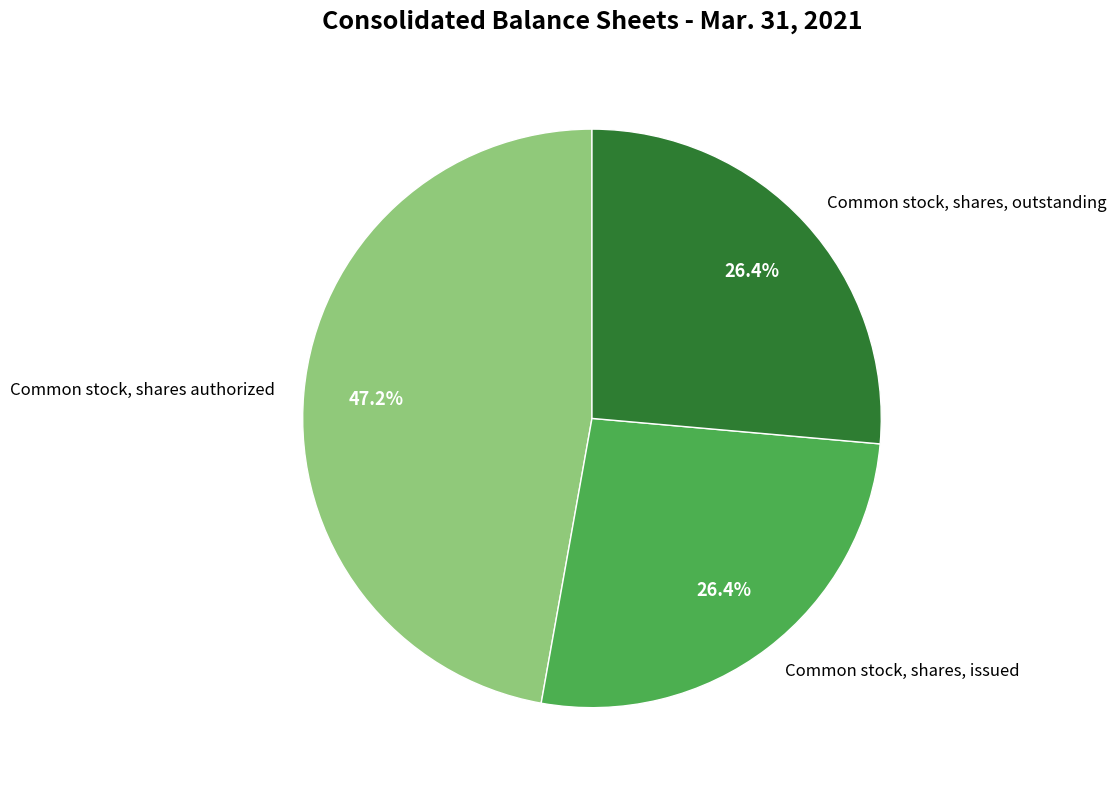

Is there any slice that represents more than half of the pie?

No